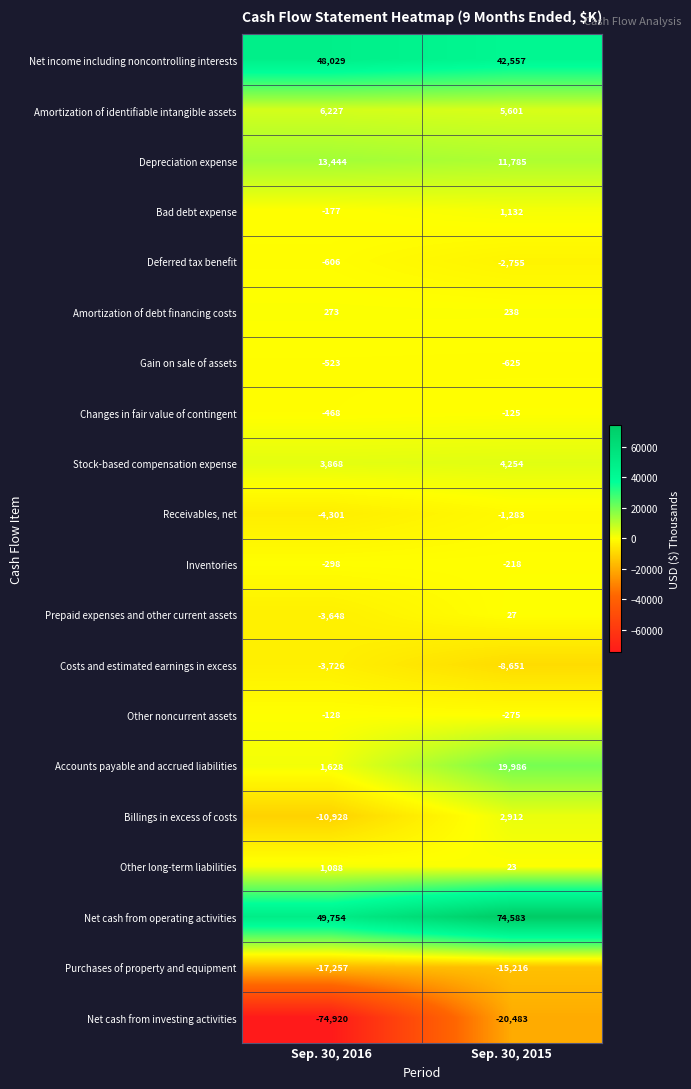

Rank the series by their maximum value, from lowest to highest.

Net cash from investing activities, Purchases of property and equipment, Costs and estimated earnings in excess, Receivables, net, Deferred tax benefit, Gain on sale of assets, Inventories, Other noncurrent assets, Changes in fair value of contingent, Prepaid expenses and other current assets, Amortization of debt financing costs, Other long-term liabilities, Bad debt expense, Billings in excess of costs, Stock-based compensation expense, Amortization of identifiable intangible assets, Depreciation expense, Accounts payable and accrued liabilities, Net income including noncontrolling interests, Net cash from operating activities